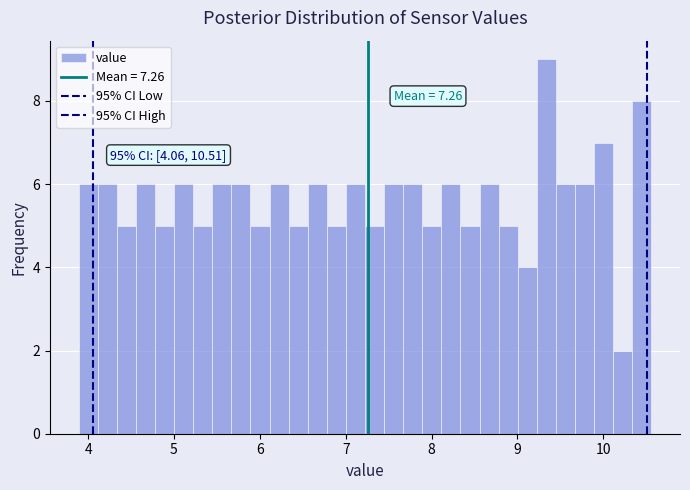

Read against the x-axis, roughly where is the centre of the tallest bar?

9.3